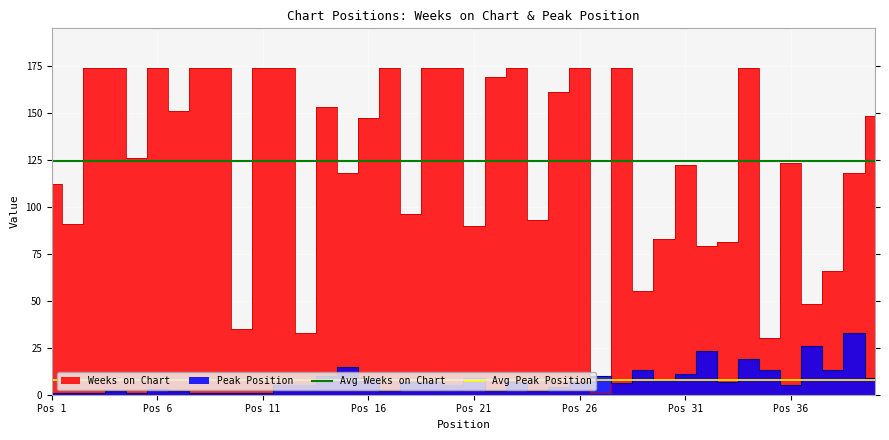

True or false: Avg Peak Position and Avg Weeks on Chart intersect in this chart.

False